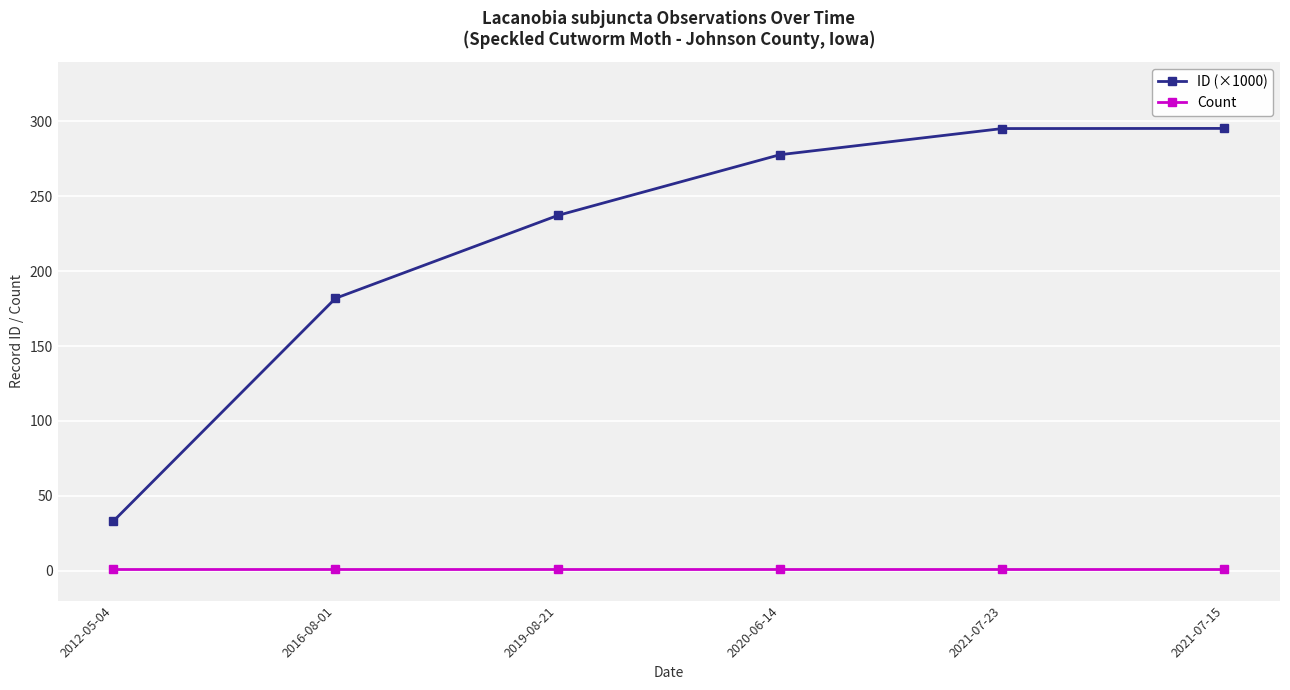

What is the label of the 5th point from the left?

2021-07-23